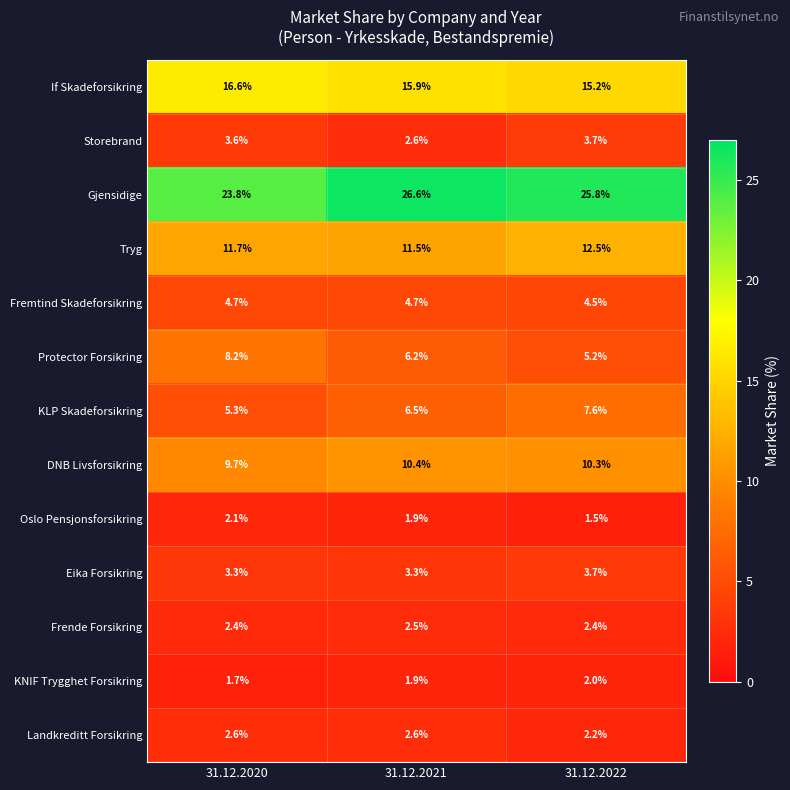

Which series has the largest total across all categories?

Gjensidige